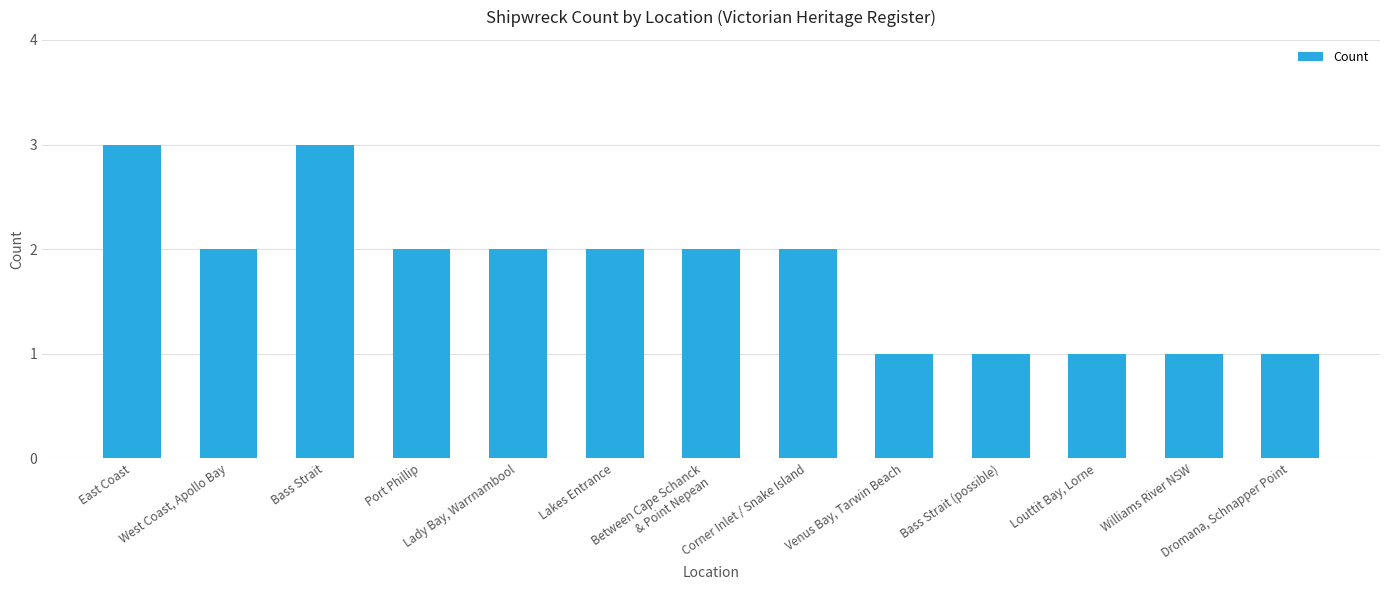

The value at Lakes Entrance is 1. True or false?

False